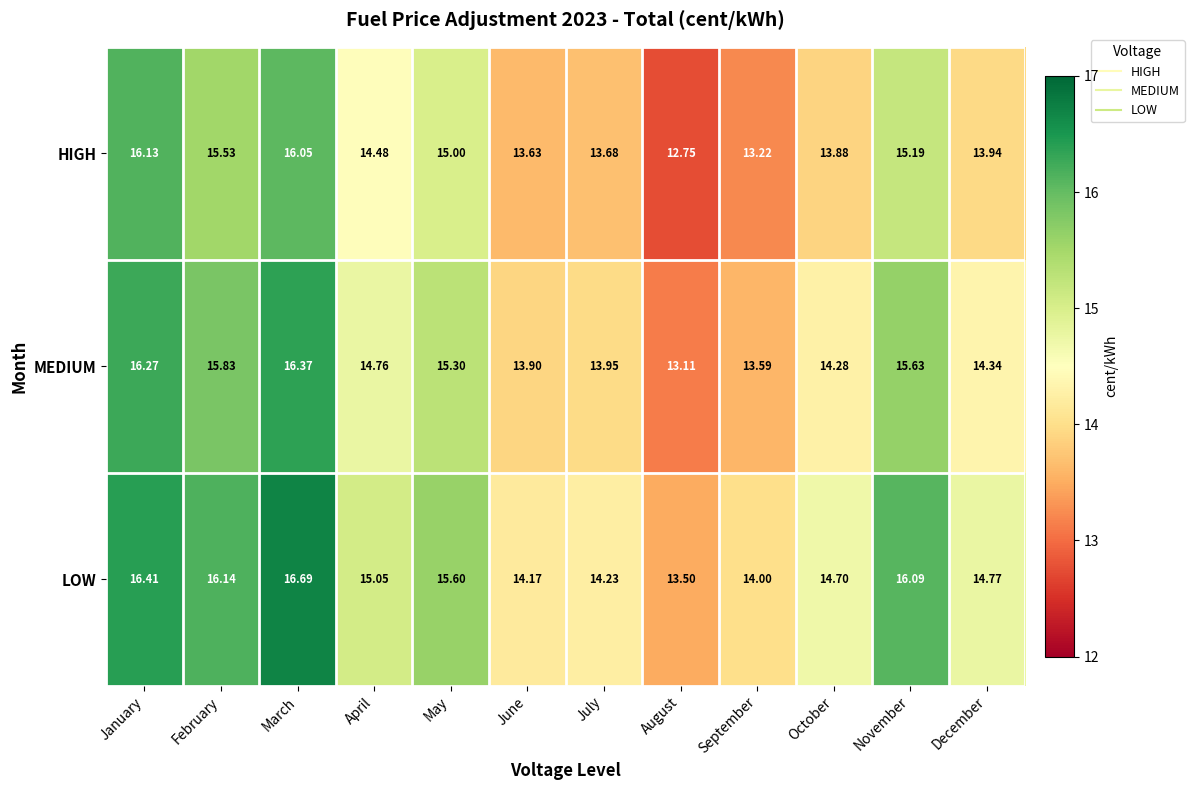

At which category is the sum across all series the highest?

March